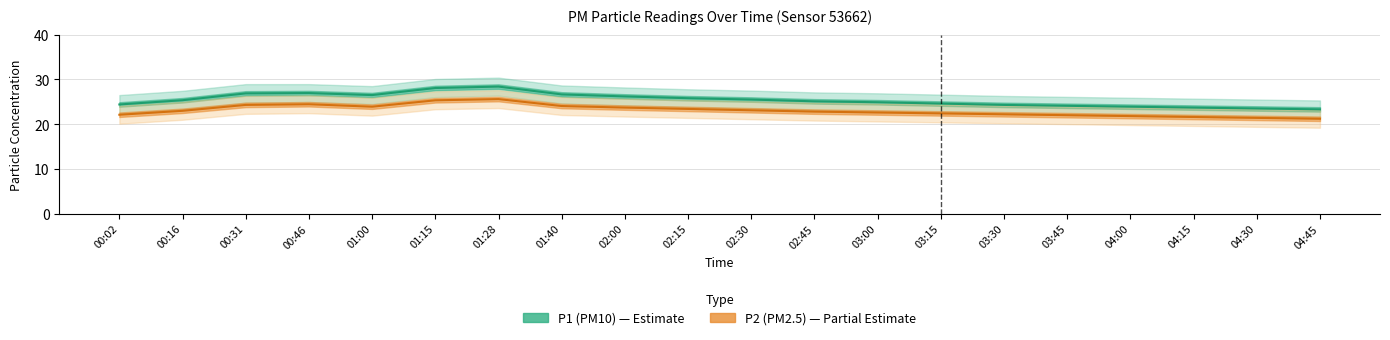

Reading right to left, what are all the values shown in this chart?

P1 (PM10): 04:45=23.3	04:30=23.5	04:15=23.7	04:00=23.9	03:45=24.1	03:30=24.3	03:15=24.6	03:00=24.9	02:45=25.1	02:30=25.5	02:15=25.8	02:00=26.2	01:40=26.6	01:28=28.4	01:15=28.1	01:00=26.5	00:46=26.9	00:31=26.9	00:16=25.4	00:02=24.4
P2 (PM2.5): 04:45=21.2	04:30=21.4	04:15=21.6	04:00=21.8	03:45=22.0	03:30=22.2	03:15=22.4	03:00=22.6	02:45=22.8	02:30=23.1	02:15=23.4	02:00=23.7	01:40=24.1	01:28=25.6	01:15=25.3	01:00=23.9	00:46=24.4	00:31=24.3	00:16=23.0	00:02=22.1